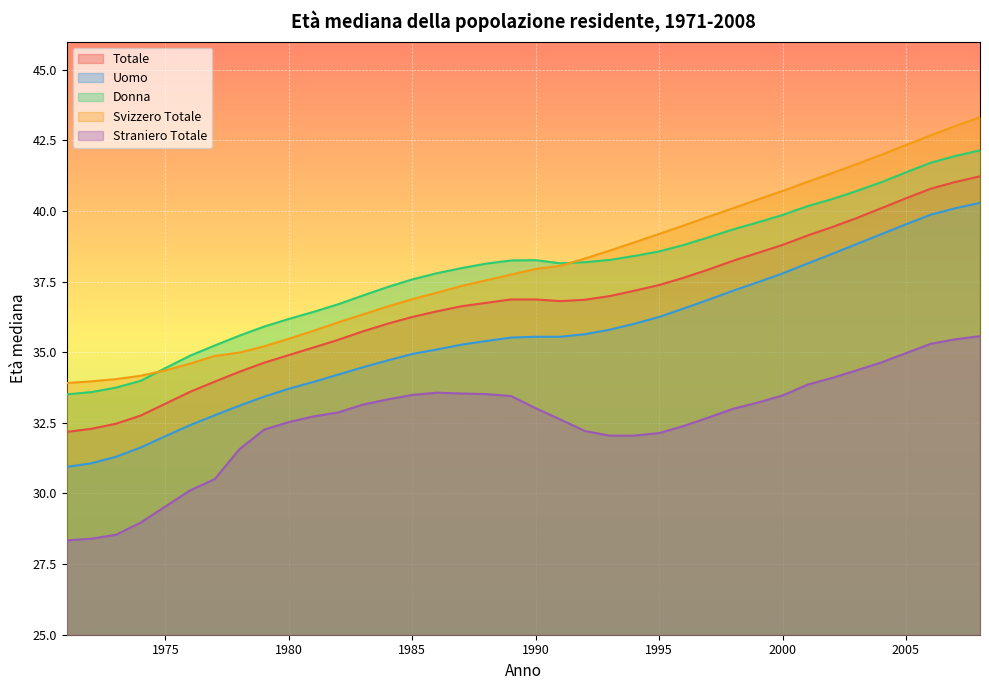

Reading left to right, what are all the values shown in this chart?

Totale: 32.2	32.3	32.5	32.8	33.2	33.6	34.0	34.3	34.6	34.9	35.2	35.4	35.7	36.0	36.2	36.5	36.6	36.8	36.9	36.9	36.8	36.9	37.0	37.2	37.4	37.6	37.9	38.2	38.5	38.8	39.1	39.4	39.8	40.1	40.5	40.8	41.0	41.2
Uomo: 30.9	31.1	31.3	31.6	32.0	32.4	32.8	33.1	33.4	33.7	34.0	34.2	34.5	34.7	34.9	35.1	35.3	35.4	35.5	35.5	35.5	35.6	35.8	36.0	36.2	36.5	36.9	37.2	37.5	37.8	38.1	38.5	38.8	39.2	39.5	39.9	40.1	40.3
Donna: 33.5	33.6	33.8	34.0	34.4	34.9	35.2	35.6	35.9	36.2	36.4	36.7	37.0	37.3	37.6	37.8	38.0	38.1	38.2	38.3	38.1	38.2	38.3	38.4	38.6	38.8	39.1	39.4	39.6	39.9	40.2	40.4	40.7	41.0	41.4	41.7	42.0	42.1
Svizzero Totale: 33.9	34.0	34.0	34.2	34.4	34.6	34.9	35.0	35.2	35.5	35.8	36.1	36.3	36.6	36.9	37.1	37.4	37.5	37.8	38.0	38.1	38.3	38.6	38.9	39.2	39.5	39.8	40.1	40.4	40.7	41.0	41.3	41.7	42.0	42.3	42.7	43.0	43.3
Straniero Totale: 28.3	28.4	28.5	29.0	29.5	30.1	30.5	31.6	32.3	32.5	32.7	32.9	33.1	33.3	33.5	33.6	33.5	33.5	33.5	33.0	32.6	32.2	32.0	32.0	32.1	32.4	32.7	33.0	33.2	33.5	33.9	34.1	34.4	34.6	35.0	35.3	35.5	35.6